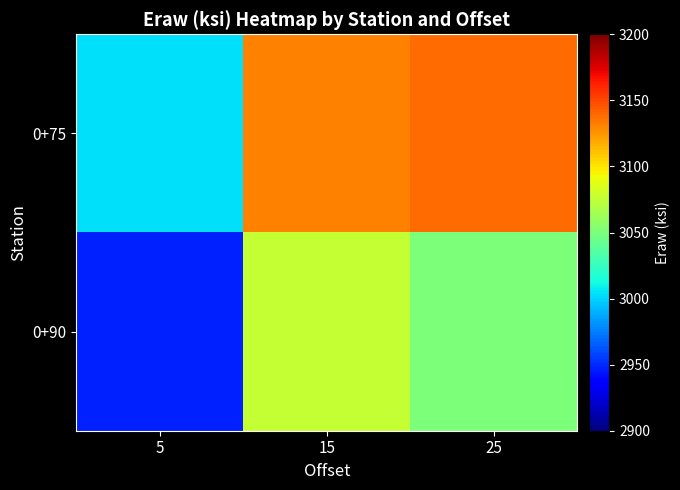

Reading left to right, what are all the values shown in this chart?

0+75: 5=3004	15=3132	25=3138
0+90: 5=2948	15=3076	25=3050